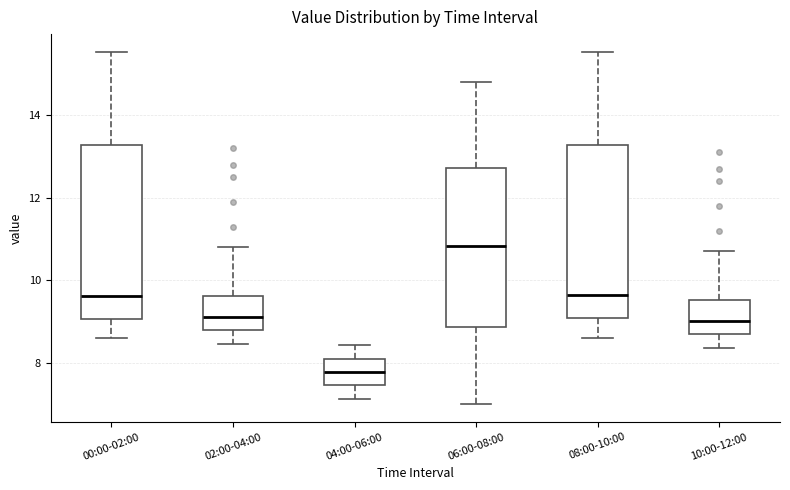

Reading left to right, transcribe this box plot: for each box, give where its median line is, the range the box spans, and where its two whiskers end, as read against the y-axis. The values are not printed on the chart, so give them approximately, as read against the axis.

00:00-02:00: median 9.6, box 9.0 to 13.2, whiskers 8.6 to 15.6
02:00-04:00: median 9.2, box 8.8 to 9.6, whiskers 8.4 to 10.8
04:00-06:00: median 7.8, box 7.4 to 8.2, whiskers 7.2 to 8.4
06:00-08:00: median 10.8, box 8.8 to 12.8, whiskers 7.0 to 14.8
08:00-10:00: median 9.6, box 9.0 to 13.2, whiskers 8.6 to 15.6
10:00-12:00: median 9.0, box 8.6 to 9.6, whiskers 8.4 to 10.8